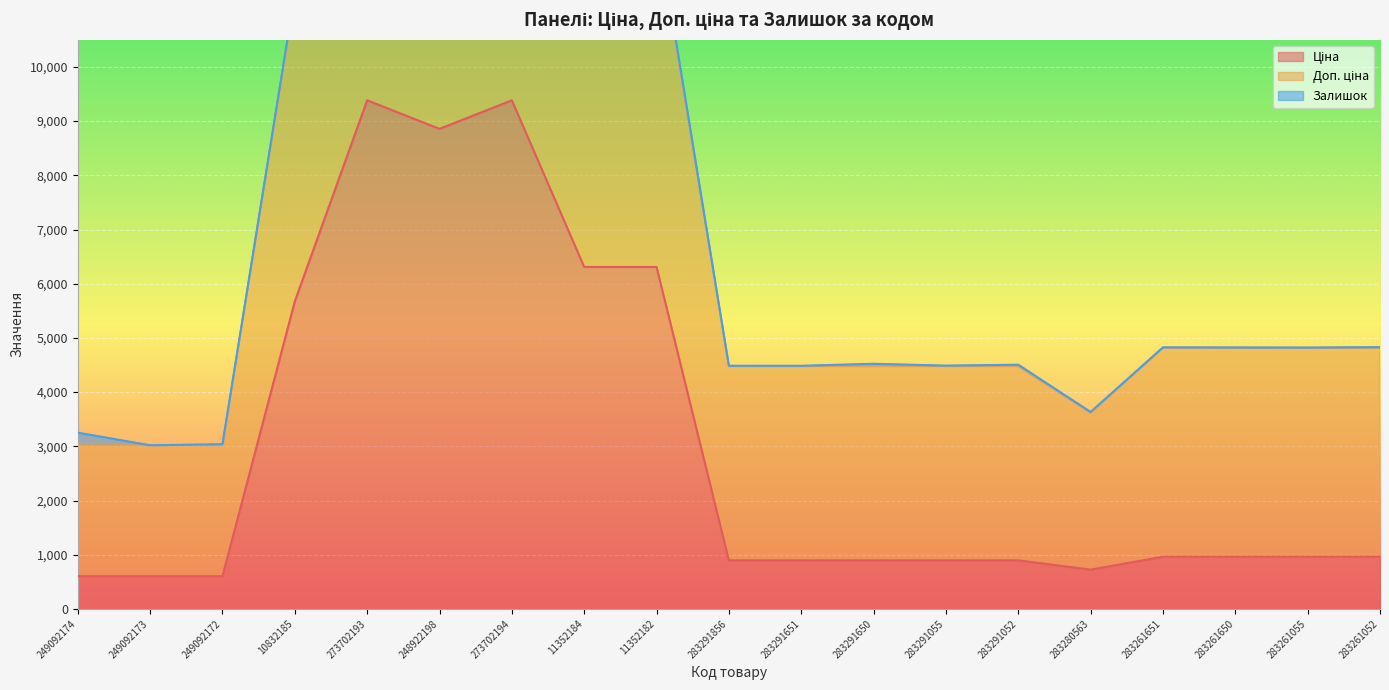

What is the sum of all Доп. ціна values?

146177.4